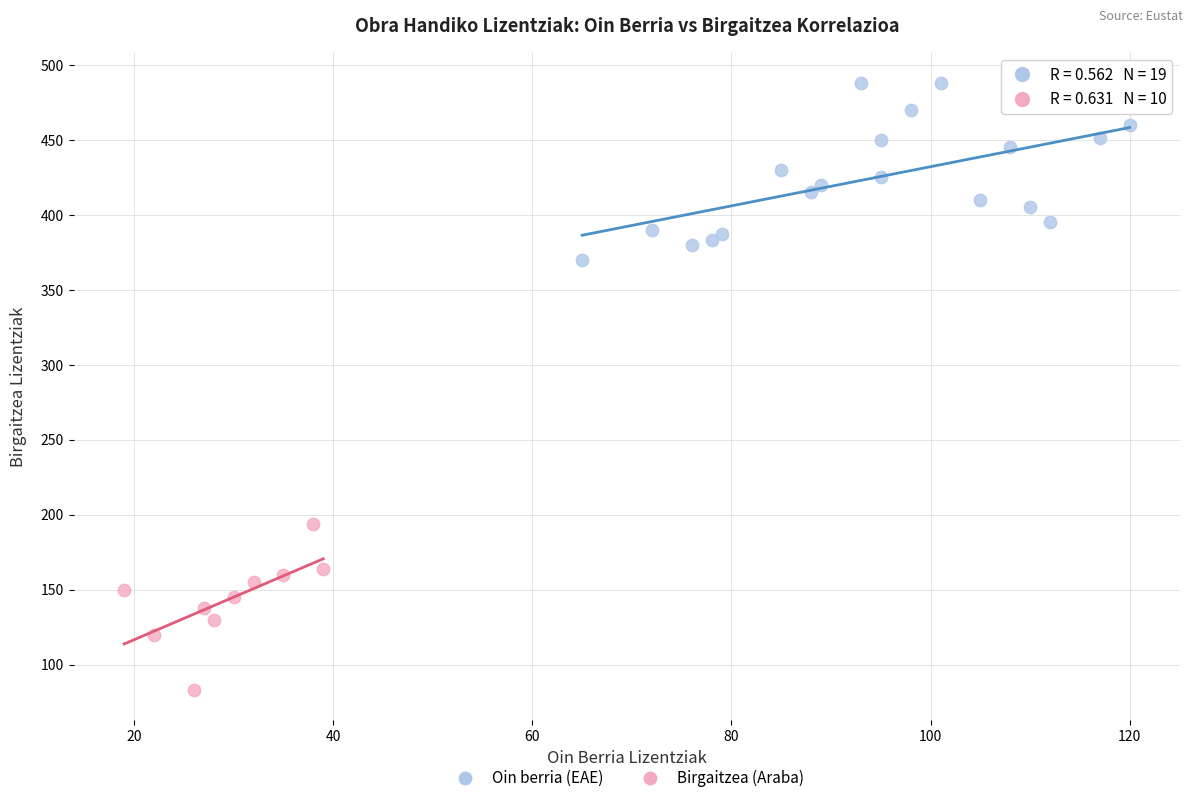

Which series contains the lowest Y value?

Birgaitzea (Araba)